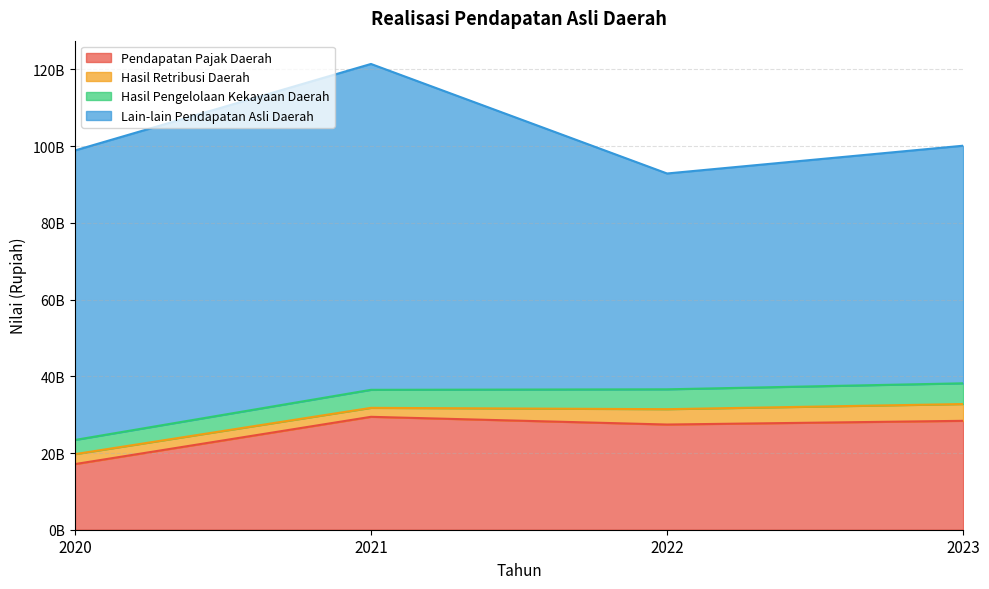

List the series in order of their peak value, lowest first.

Hasil Retribusi Daerah, Hasil Pengelolaan Kekayaan Daerah, Pendapatan Pajak Daerah, Lain-lain Pendapatan Asli Daerah